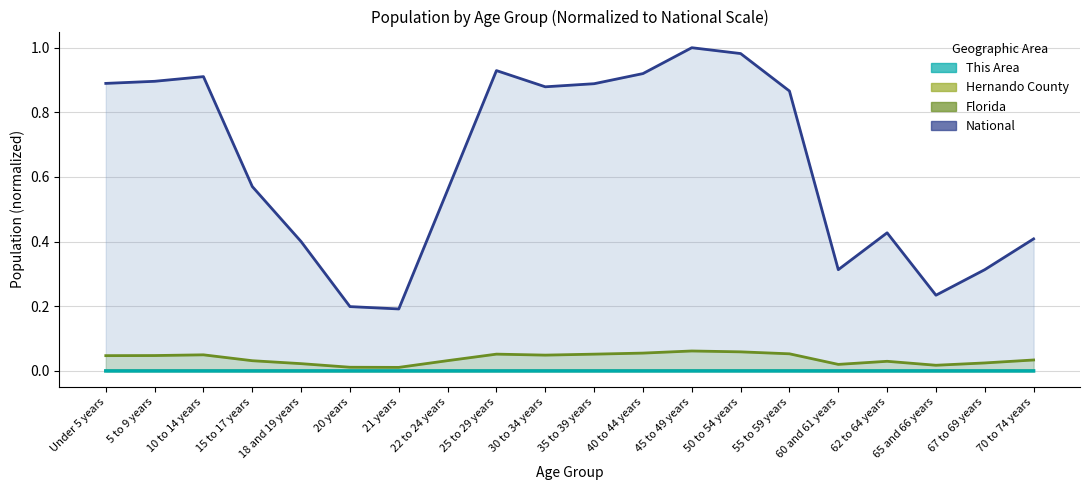

The Florida series shows 0.0 at 5 to 9 years. True or false?

True